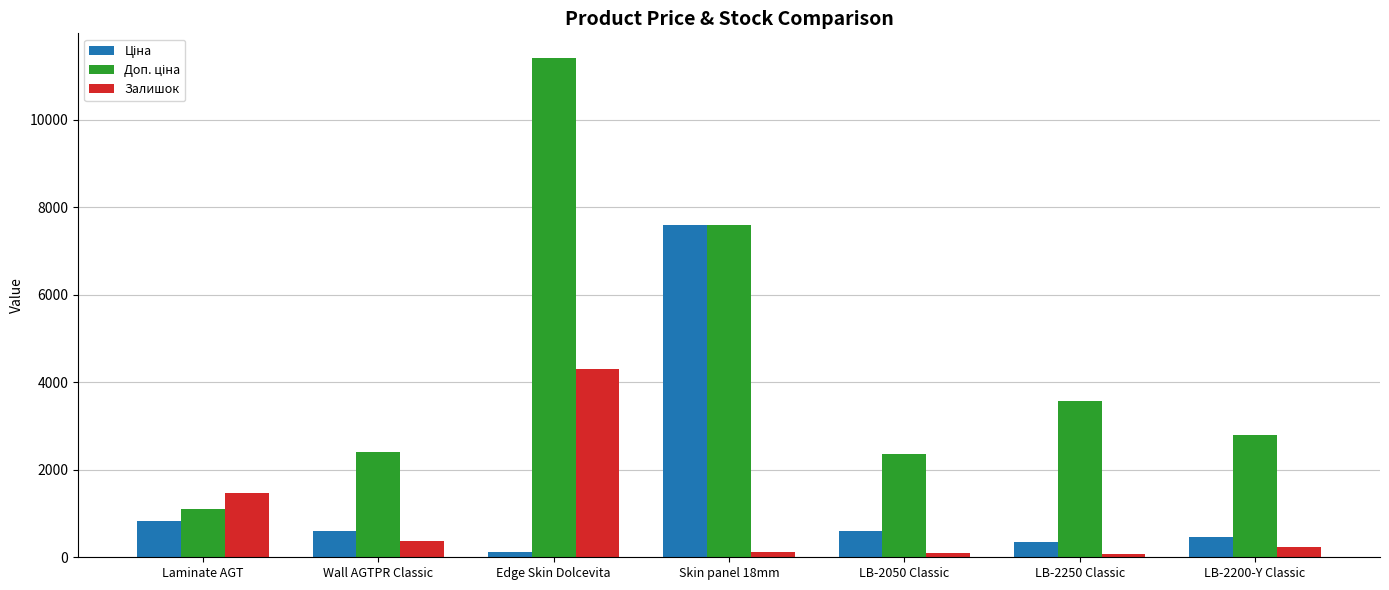

At which category does the chart reach its peak across all series?

Edge Skin Dolcevita